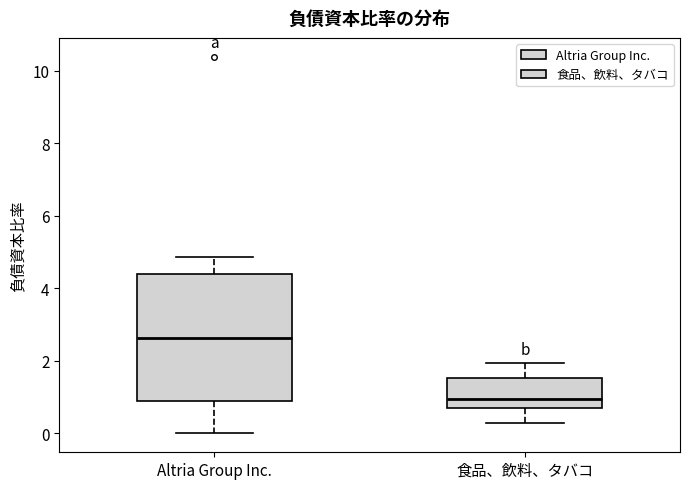

Comparing the boxes themselves (not the whiskers), which one is the tallest?

Altria Group Inc.